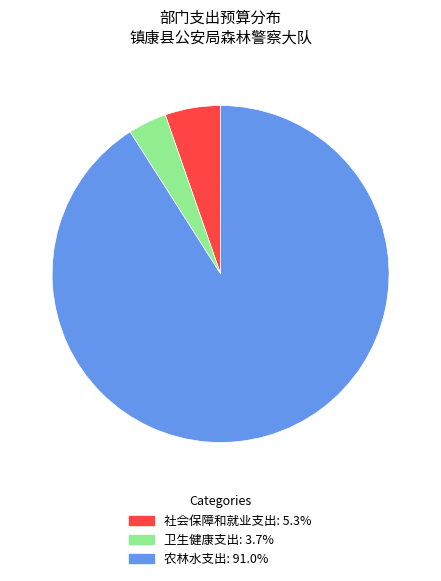

What is the largest slice in the pie chart?

农林水支出